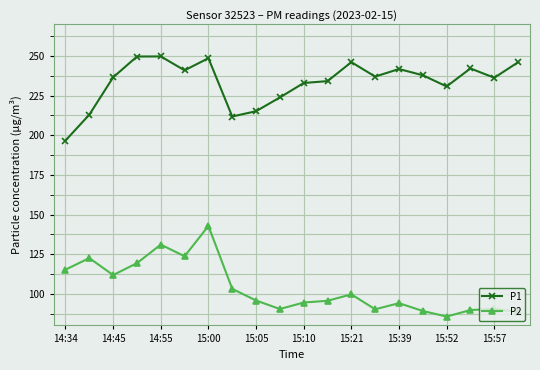

What is the difference between the maximum and minimum values in the P1 series?

53.1